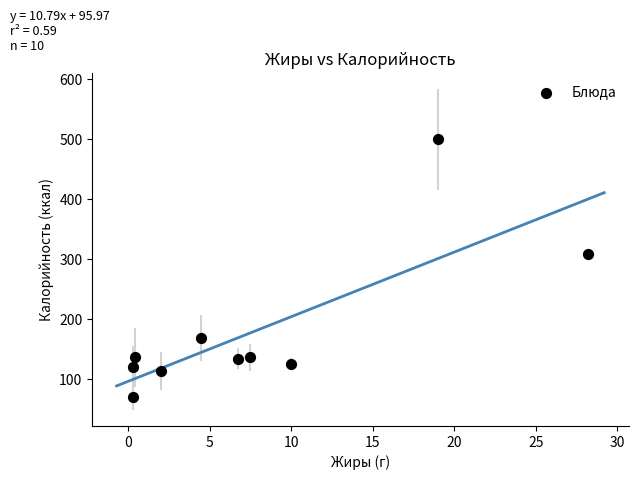

What Y value in the scatter plot is closest to 285?

309.0